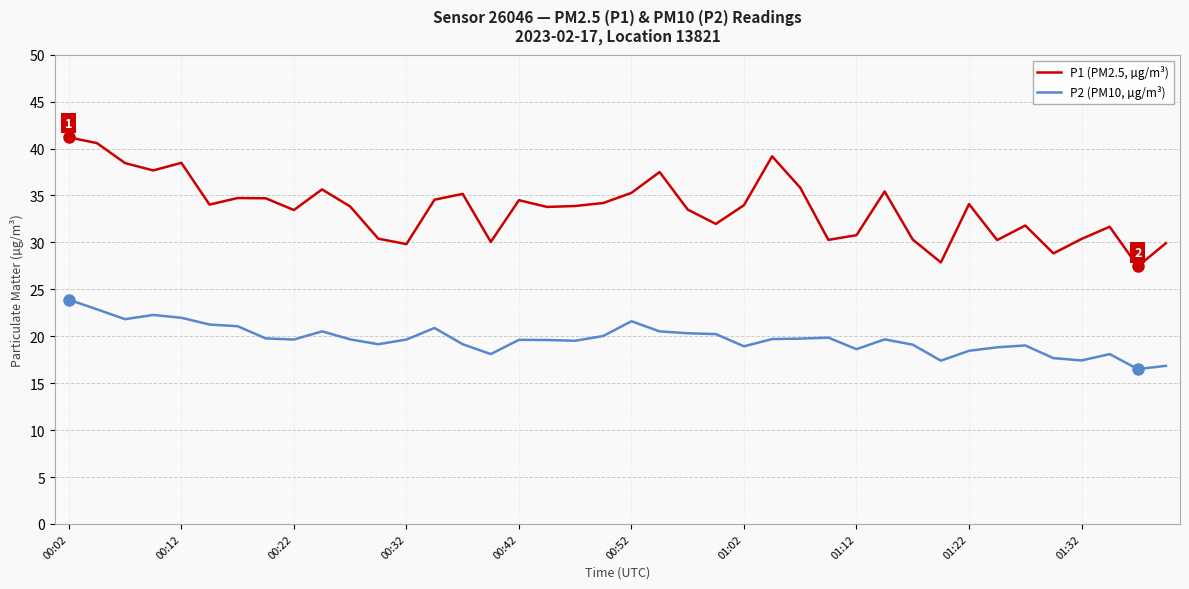

Is this an area chart (filled region under the line)?

No